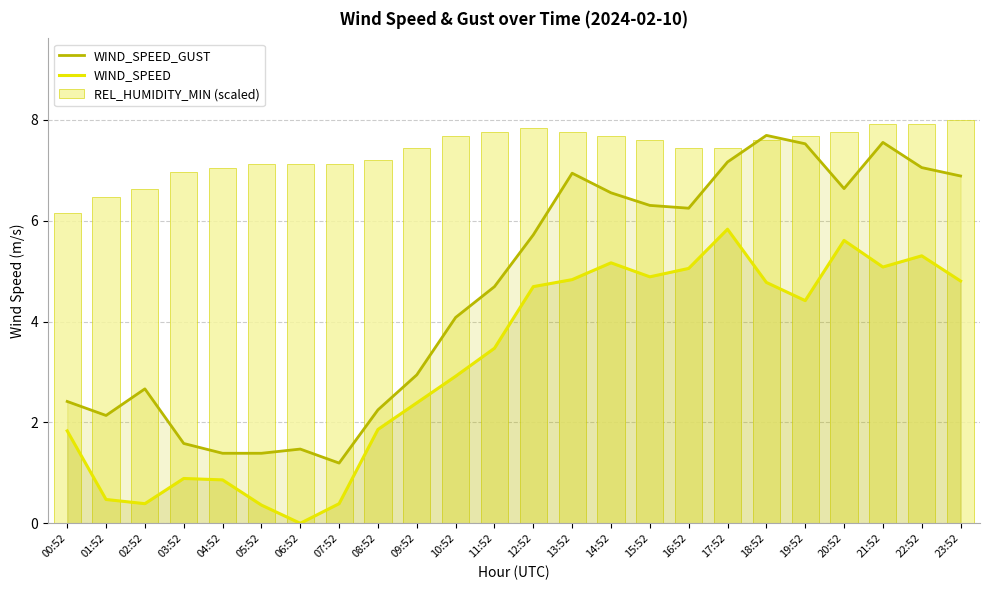

What is the label of the 6th bar from the left?

05:52